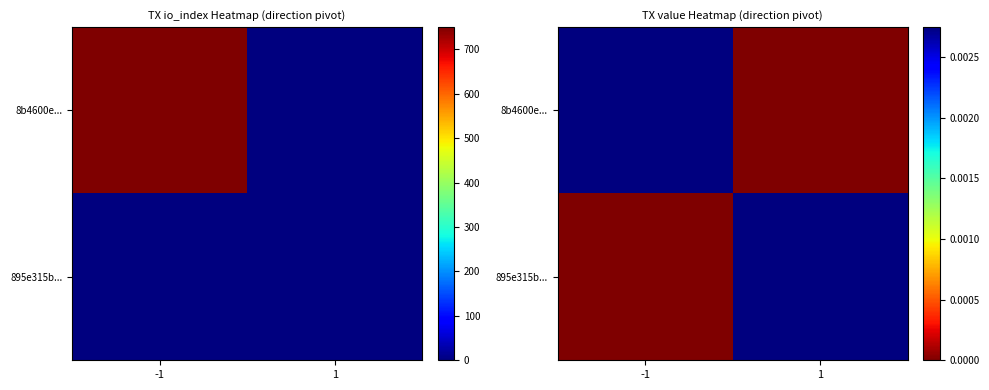

At which category does the chart reach its minimum across all series?

1